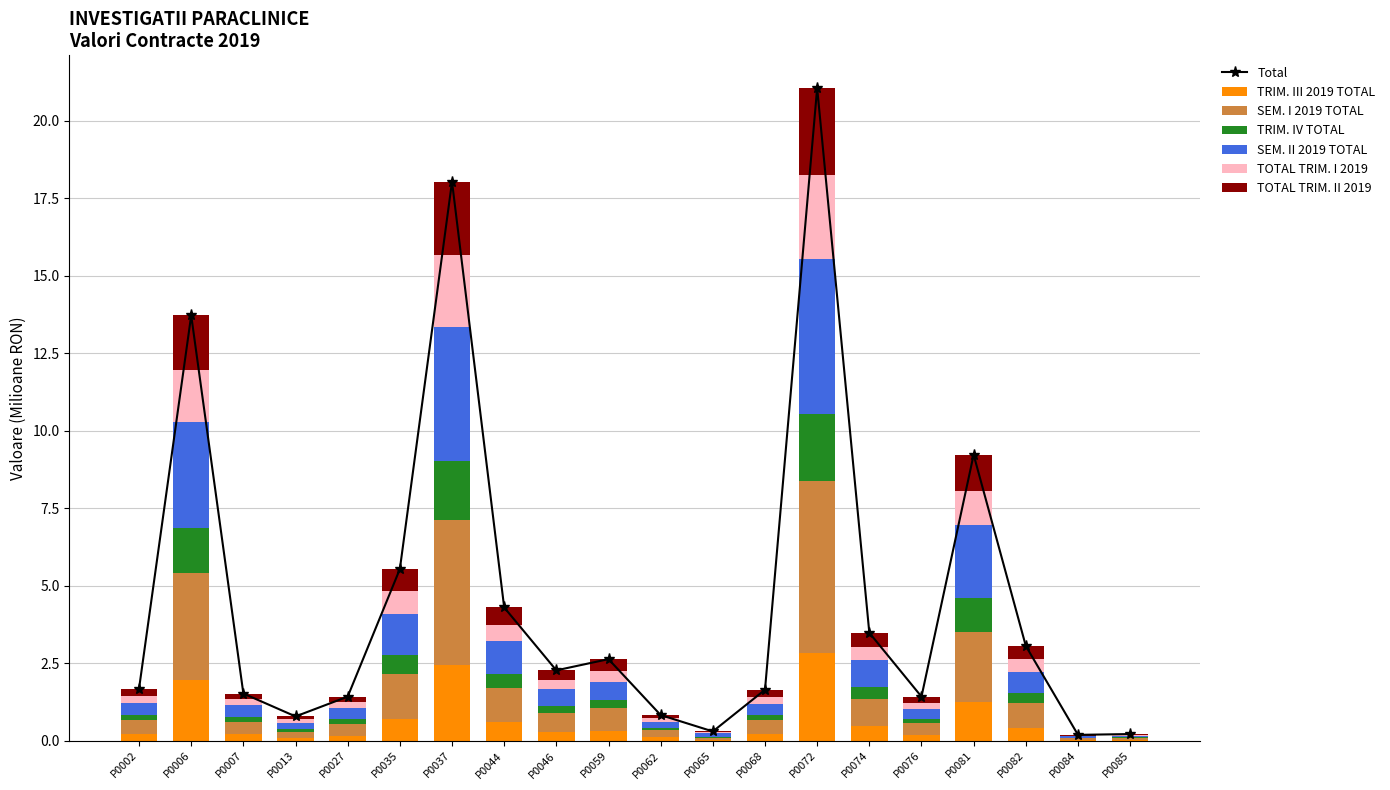

Which has a higher value, P0068 or P0074?

P0074